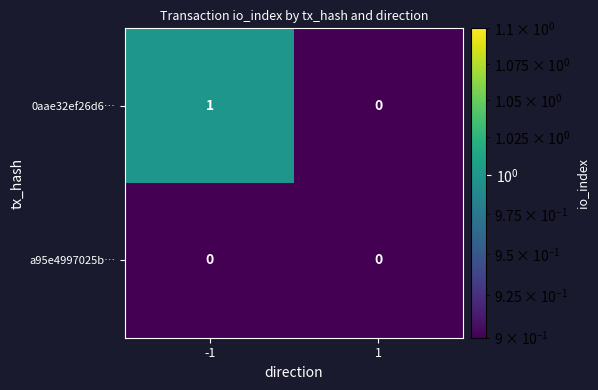

Rank the series by their average value, from lowest to highest.

a95e4997025b…, 0aae32ef26d6…